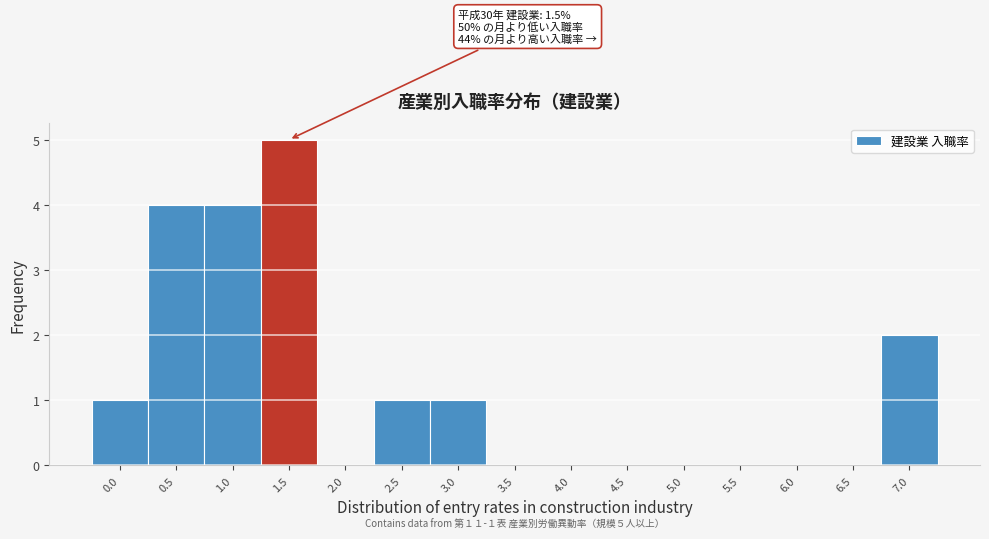

Reading left to right, transcribe all the data shown in this chart.

0.0=1	0.5=4	1.0=4	1.5=5	2.0=0	2.5=1	3.0=1	3.5=0	4.0=0	4.5=0	5.0=0	5.5=0	6.0=0	6.5=0	7.0=2